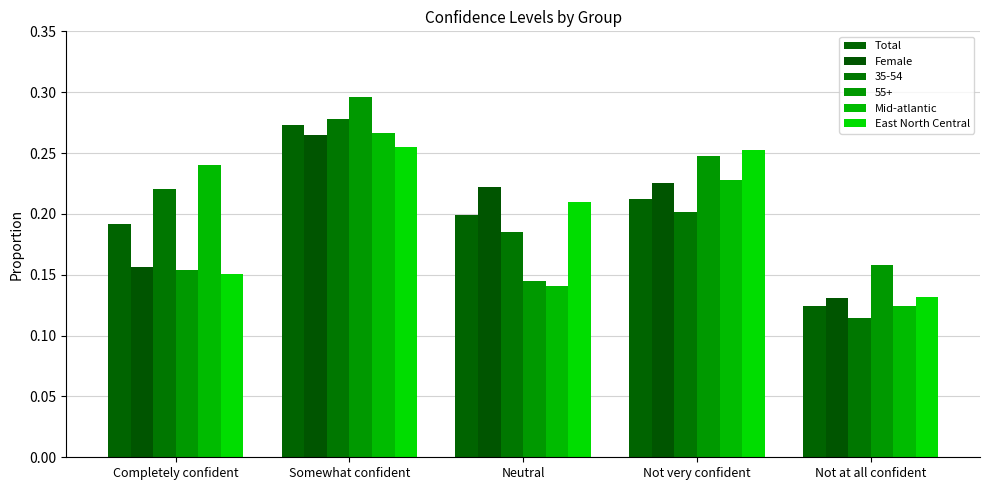

What is the label of the 4th bar from the right?

Somewhat confident